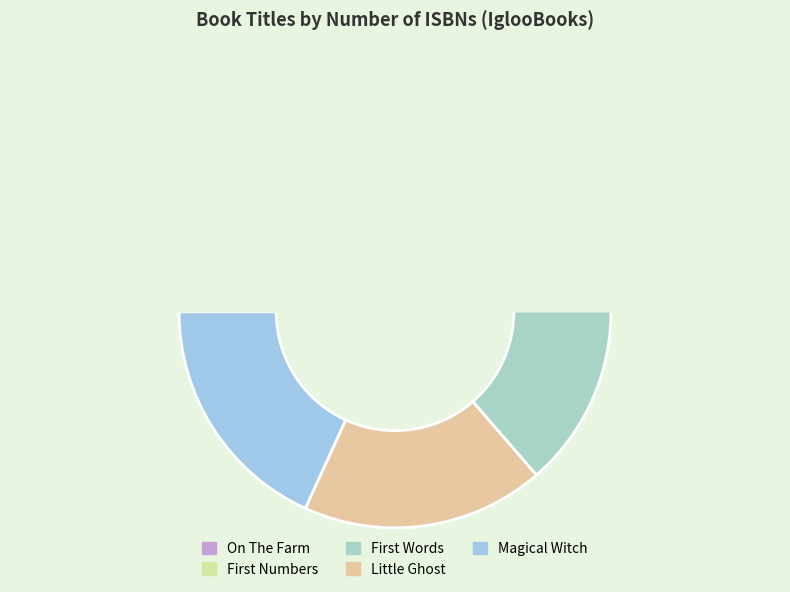

What is the ratio of the value at Little Ghost to the value at Magical Witch?

1.0